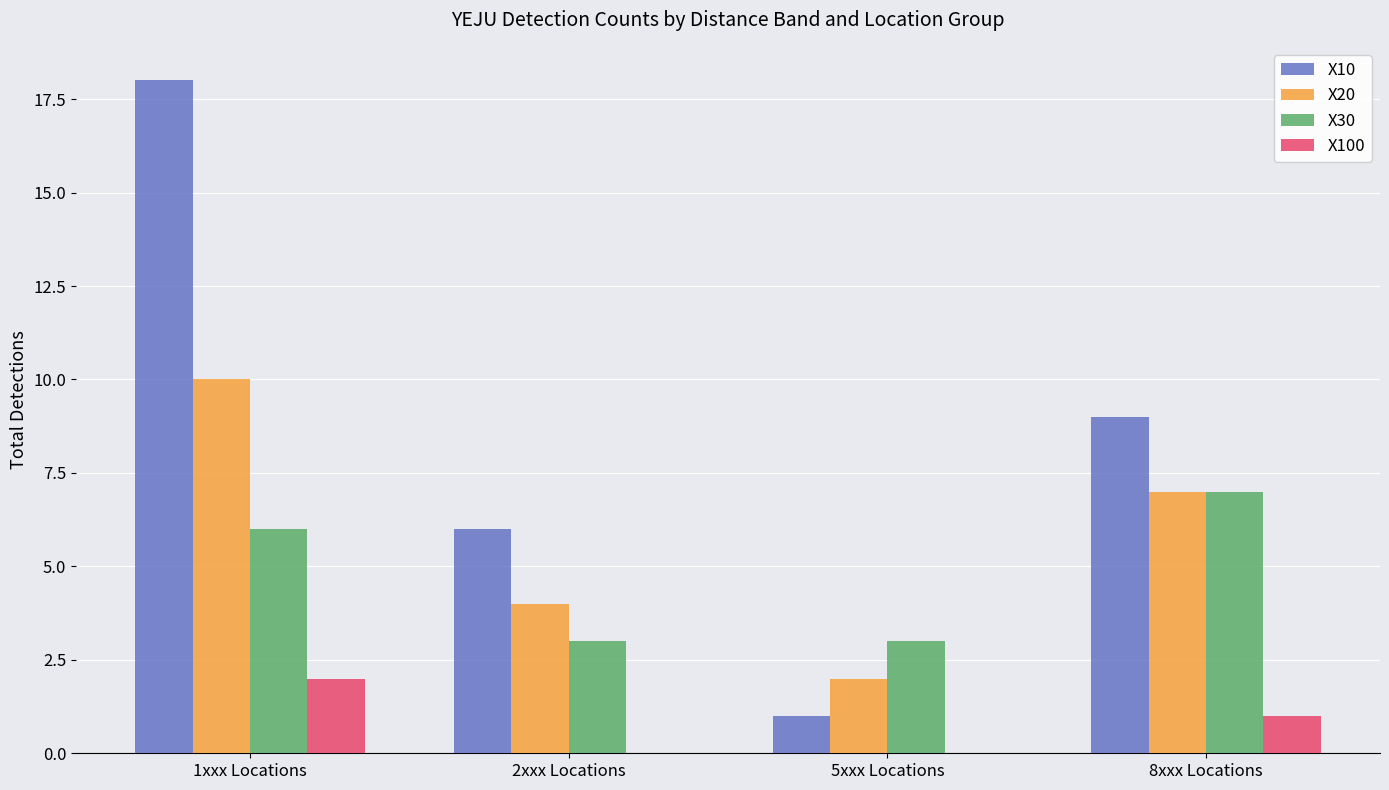

True or false: X10 has a value of 25 at 1xxx Locations.

False